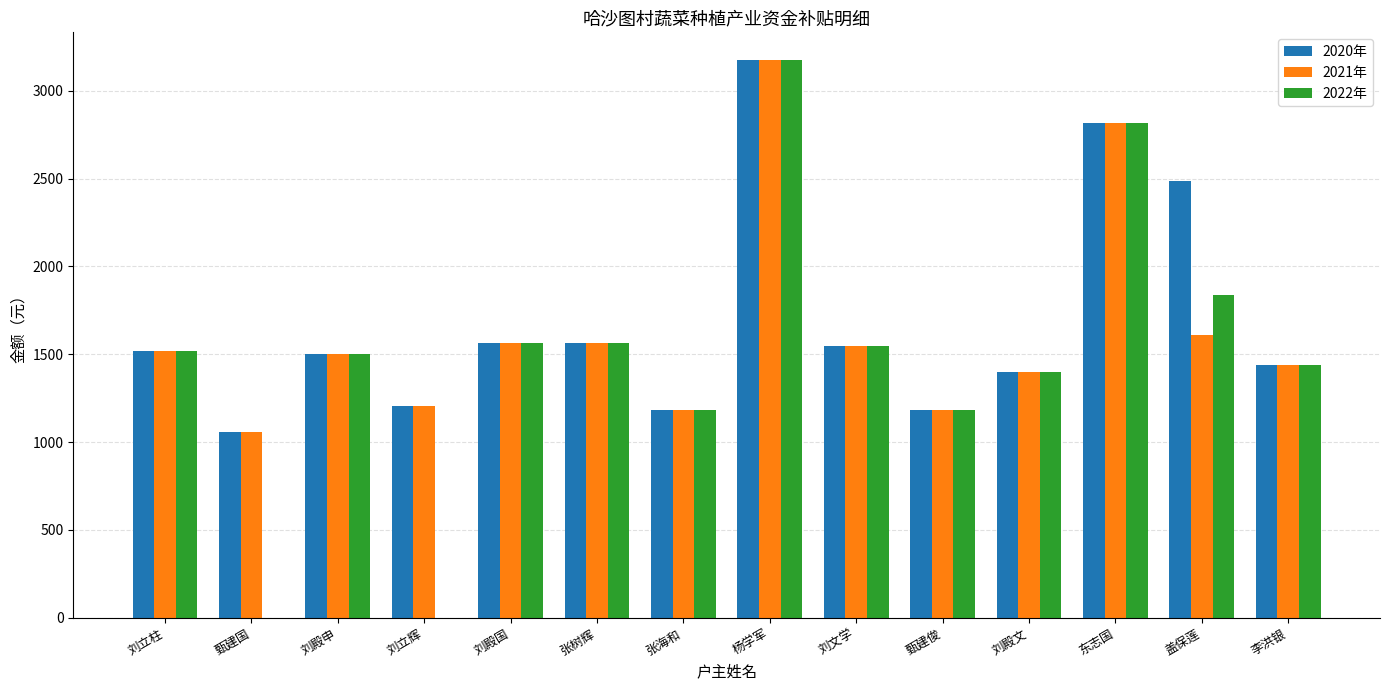

At which category does the chart reach its peak across all series?

杨学军